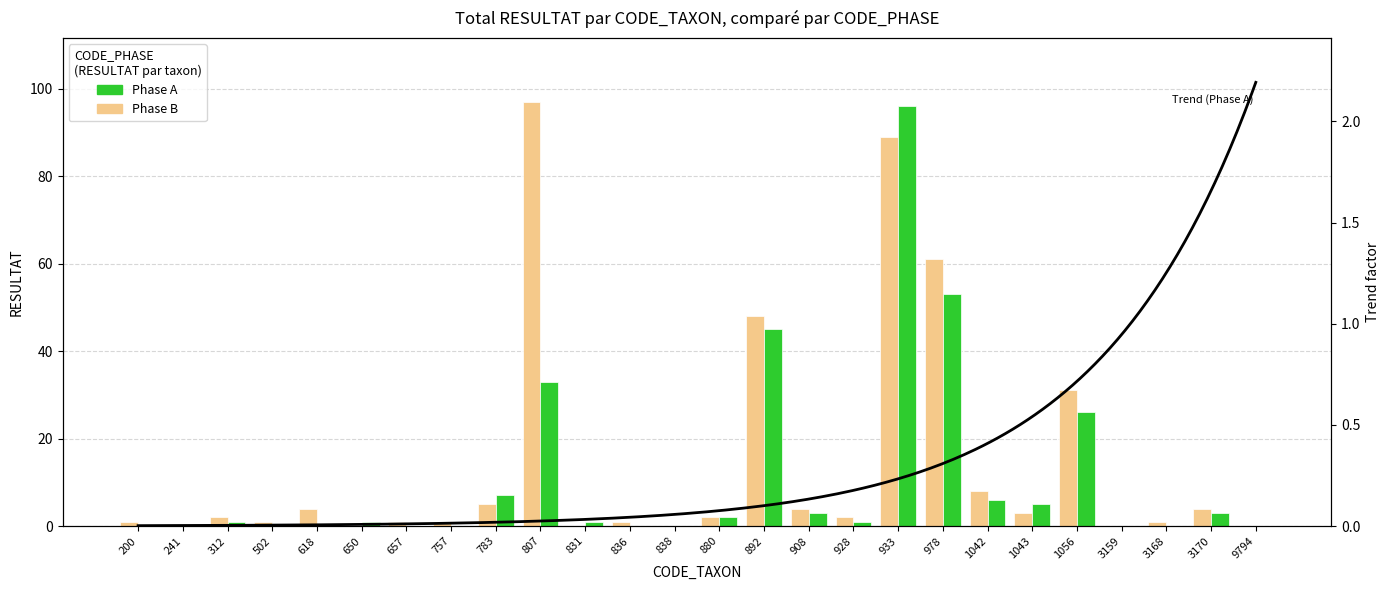

How many values in Phase B are above zero?

20